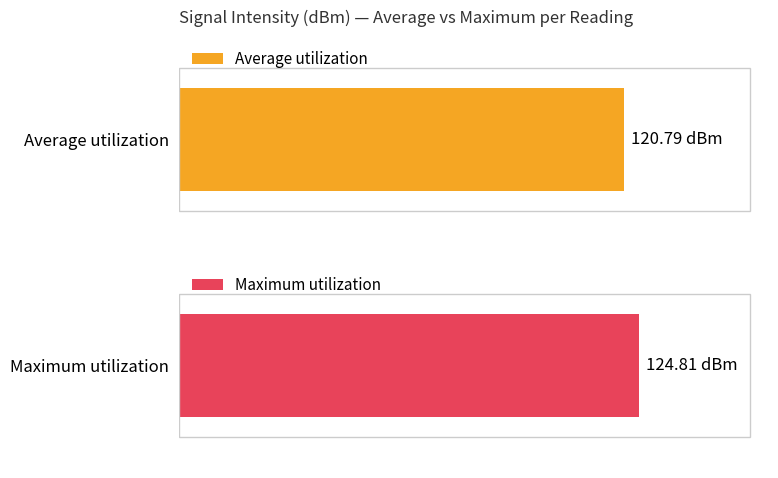

True or false: Maximum utilization has a value of -228.1 at 22.

False